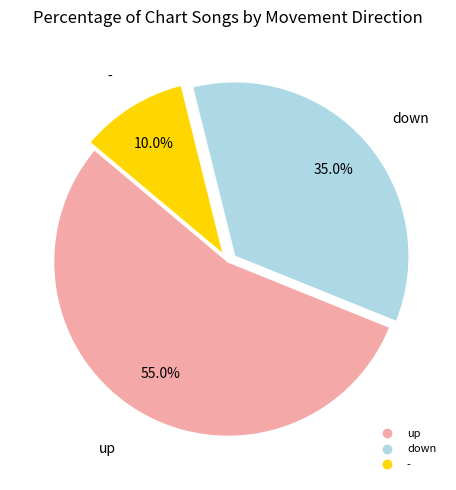

What is the total percentage of up and down?

90.0%